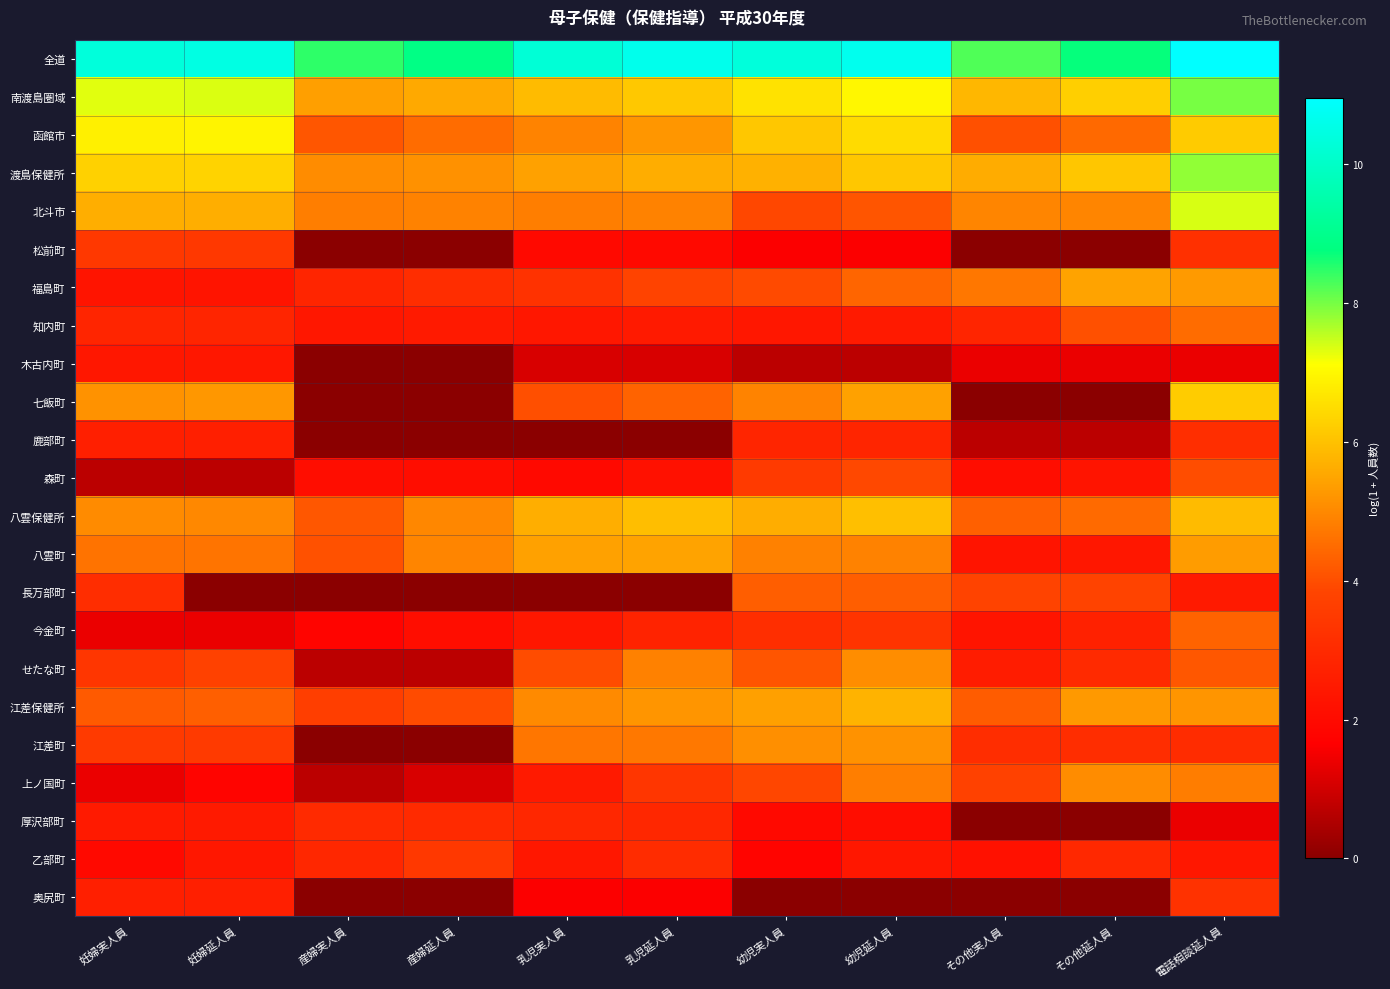

Which series has the largest range (max minus min)?

七飯町